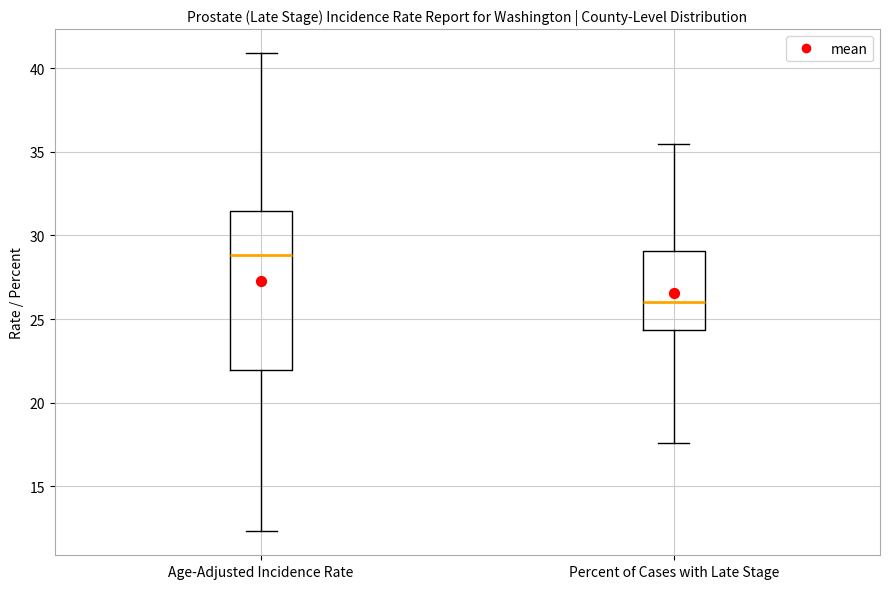

Where is the lower edge of the box for Age-Adjusted Incidence Rate on the y-axis? The values are not printed on the chart, so give them approximately, as read against the axis.

22.0